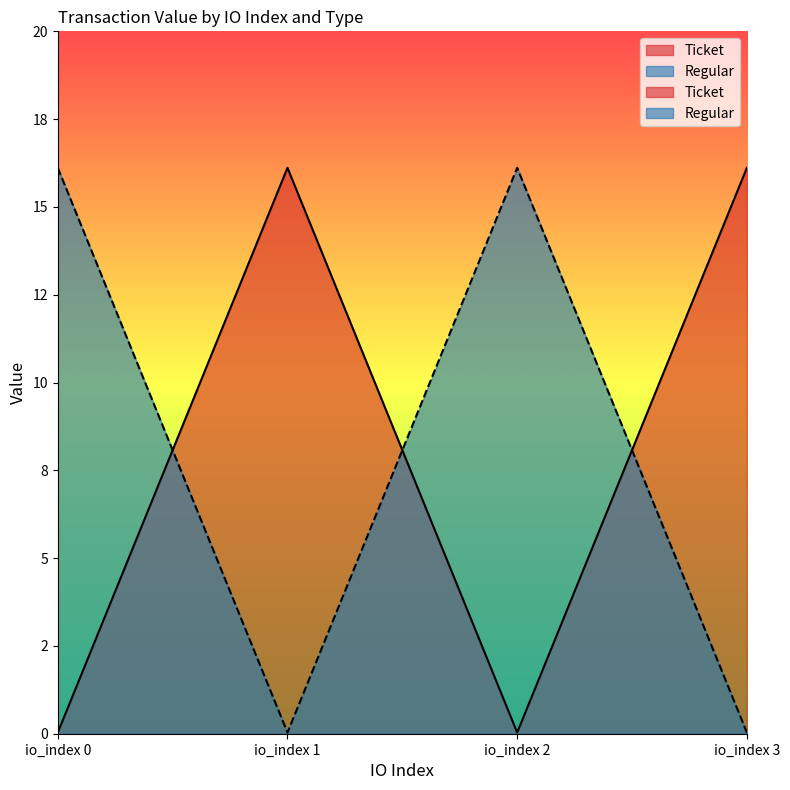

Which series ends up on top after the final intersection of Regular and Ticket?

Ticket